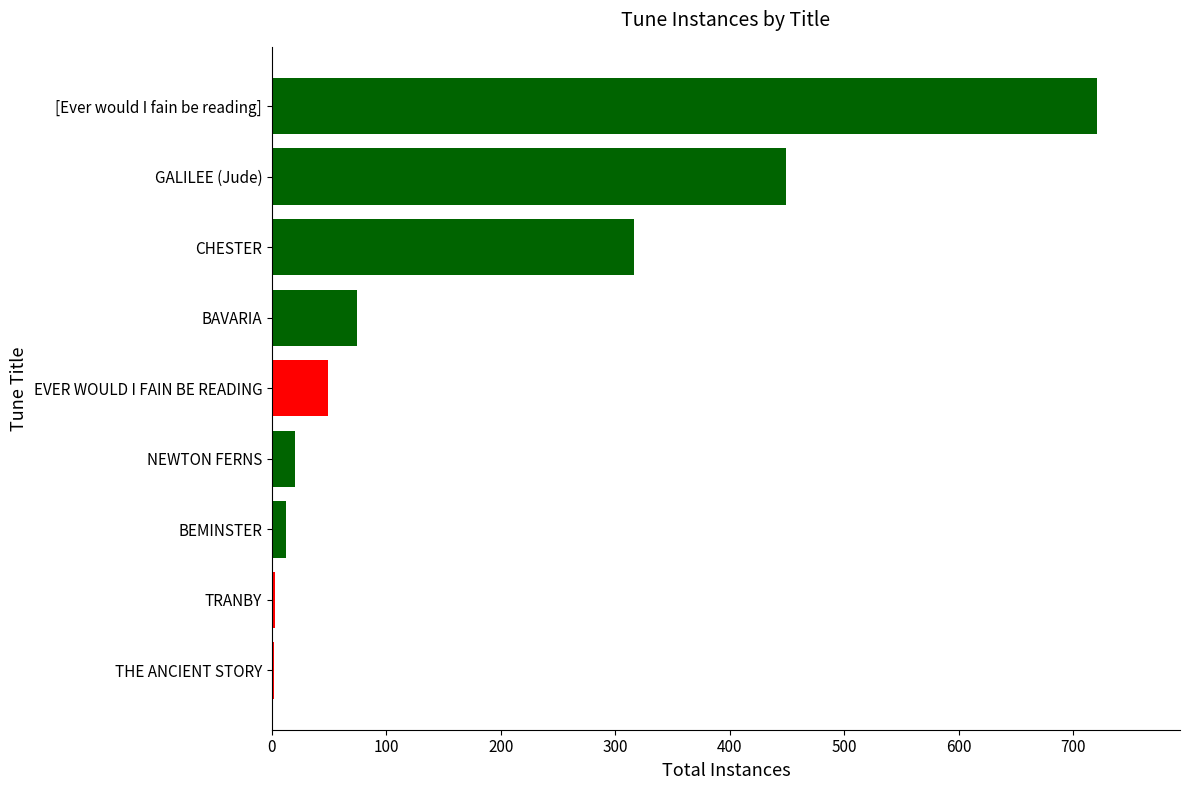

At which label is the value closest to 361?

CHESTER